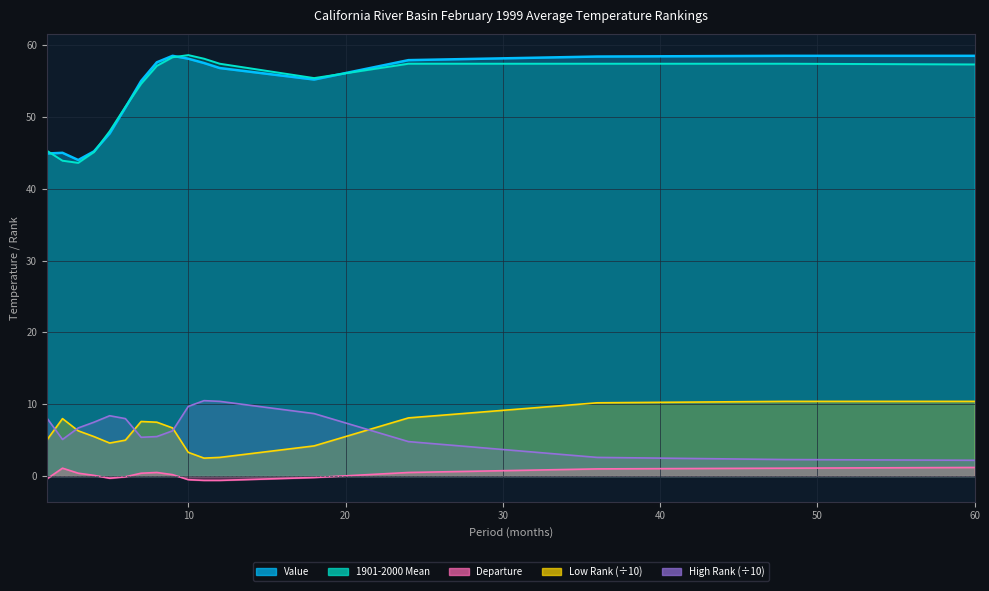

The Departure series shows 1.1 at 48. True or false?

True